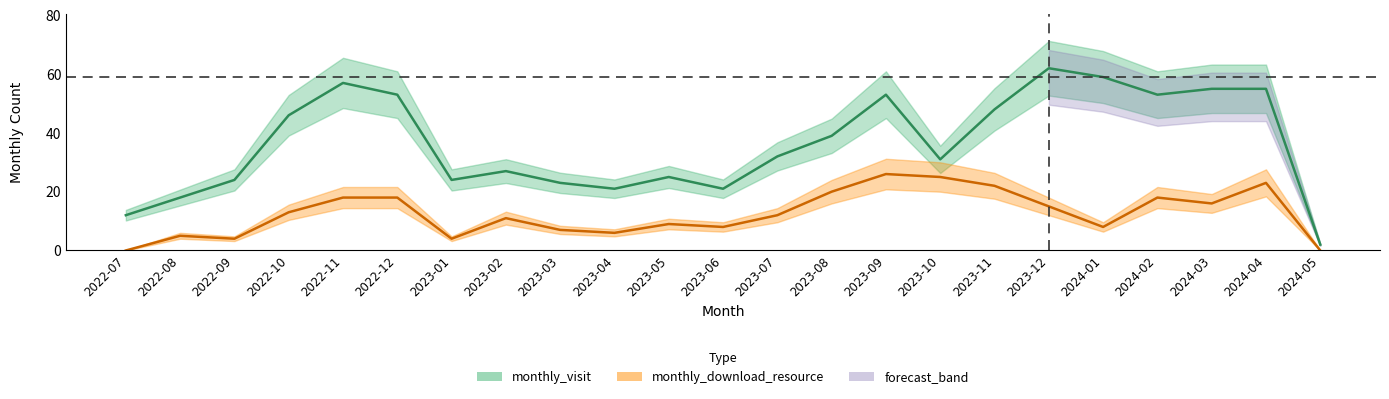

What is the difference between the monthly_download_resource values at 2023-10 and 2024-03?

9